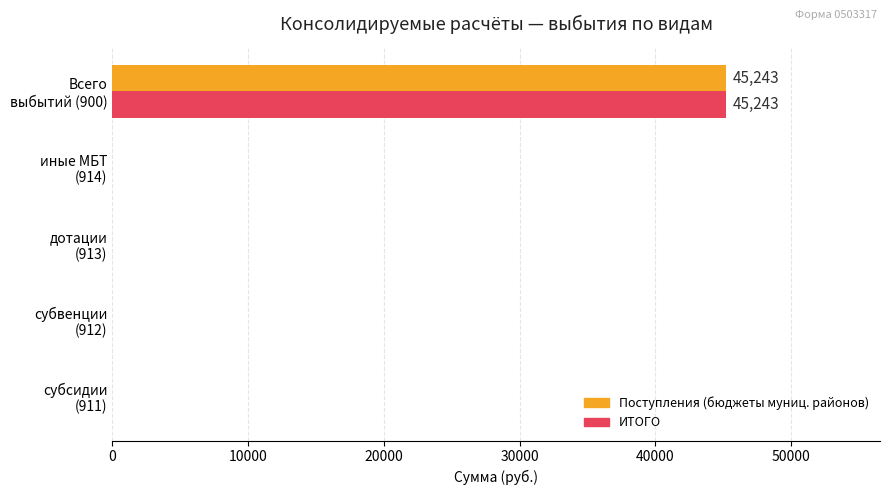

What is the greatest value displayed?

45243